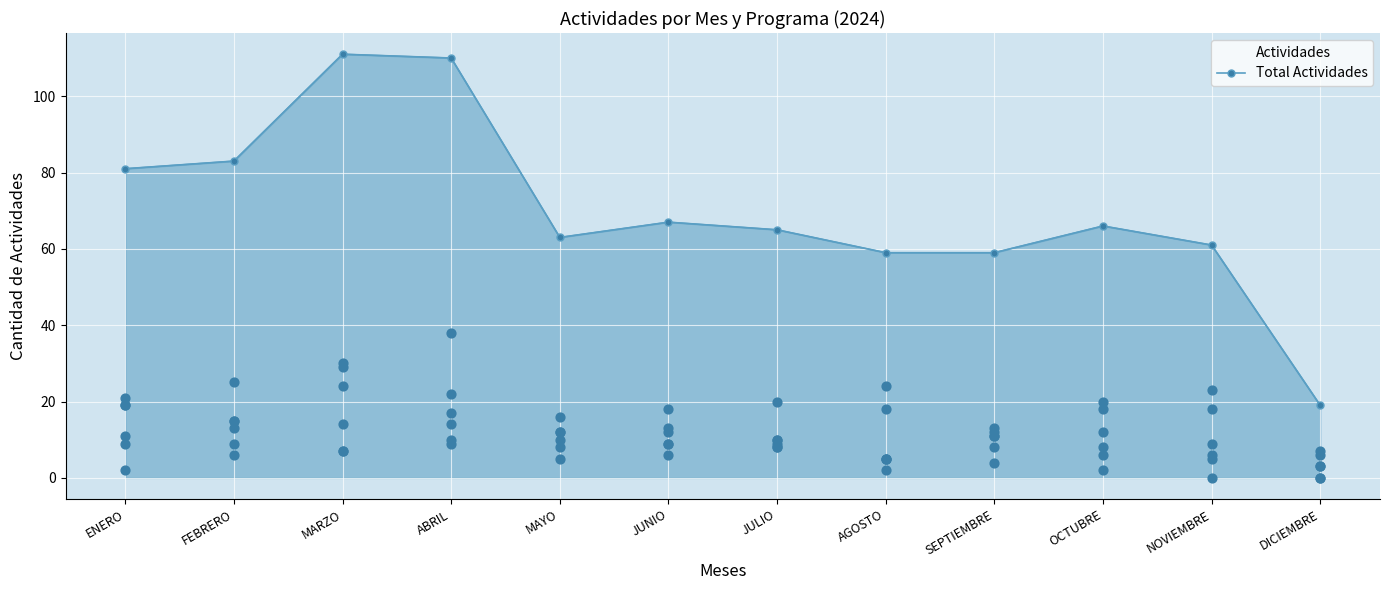

Which has a higher value, OCTUBRE or ENERO?

ENERO